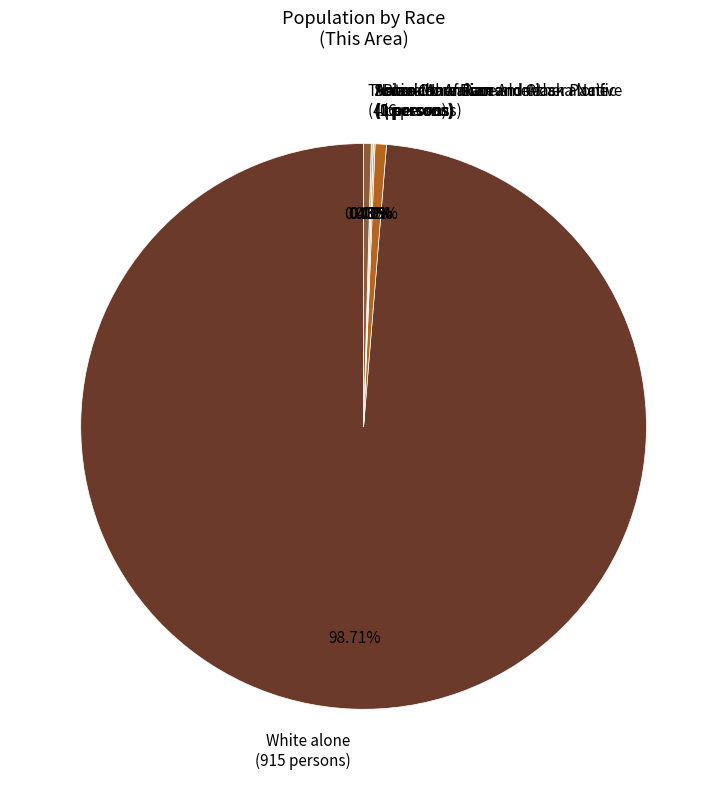

Count the number of slices in the pie.

7